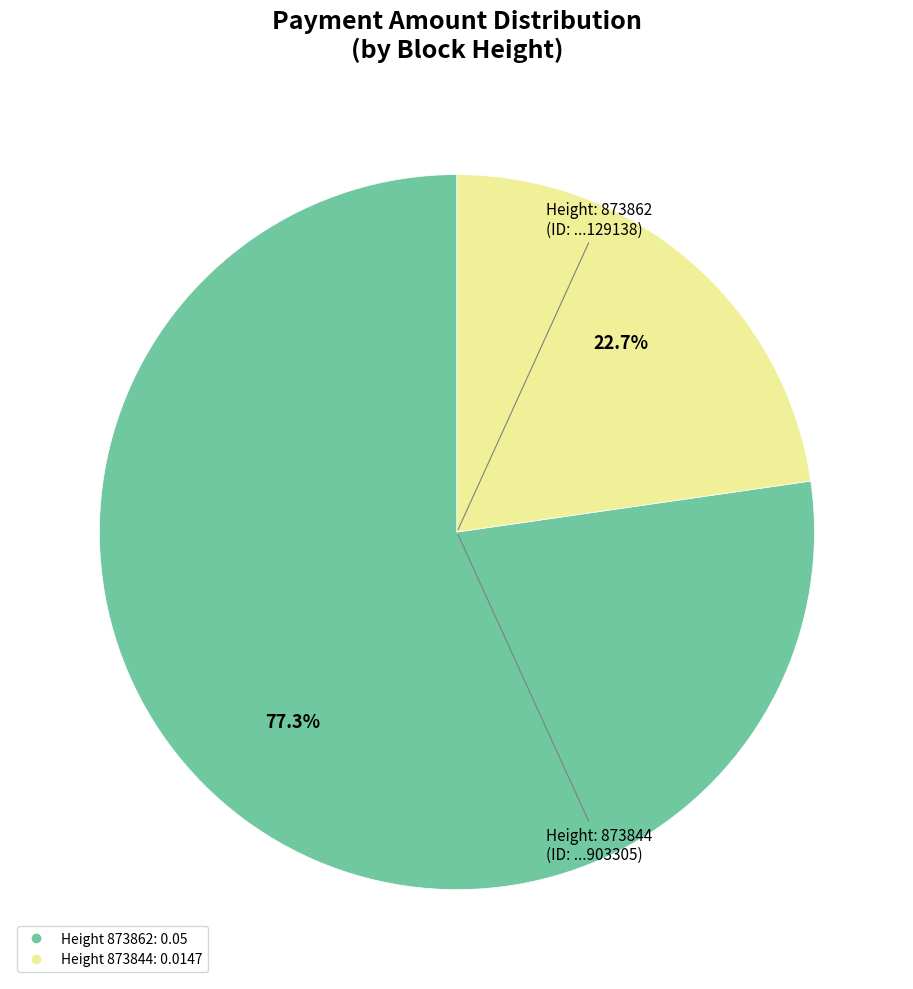

Is there any slice that represents more than half of the pie?

Yes